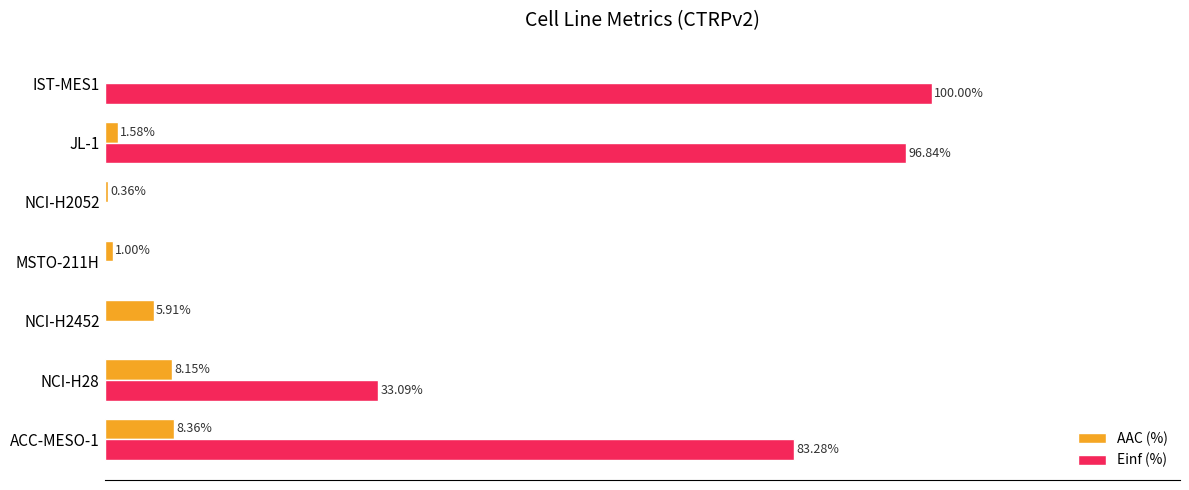

Which series has the largest total across all categories?

Einf (%)